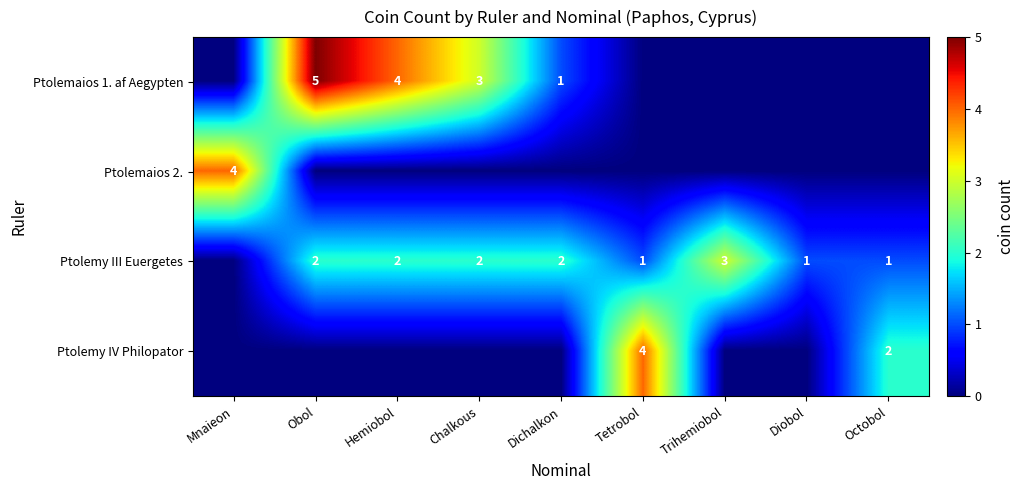

What is the difference between the Ptolemy III Euergetes values at Mnaieon and Octobol?

1